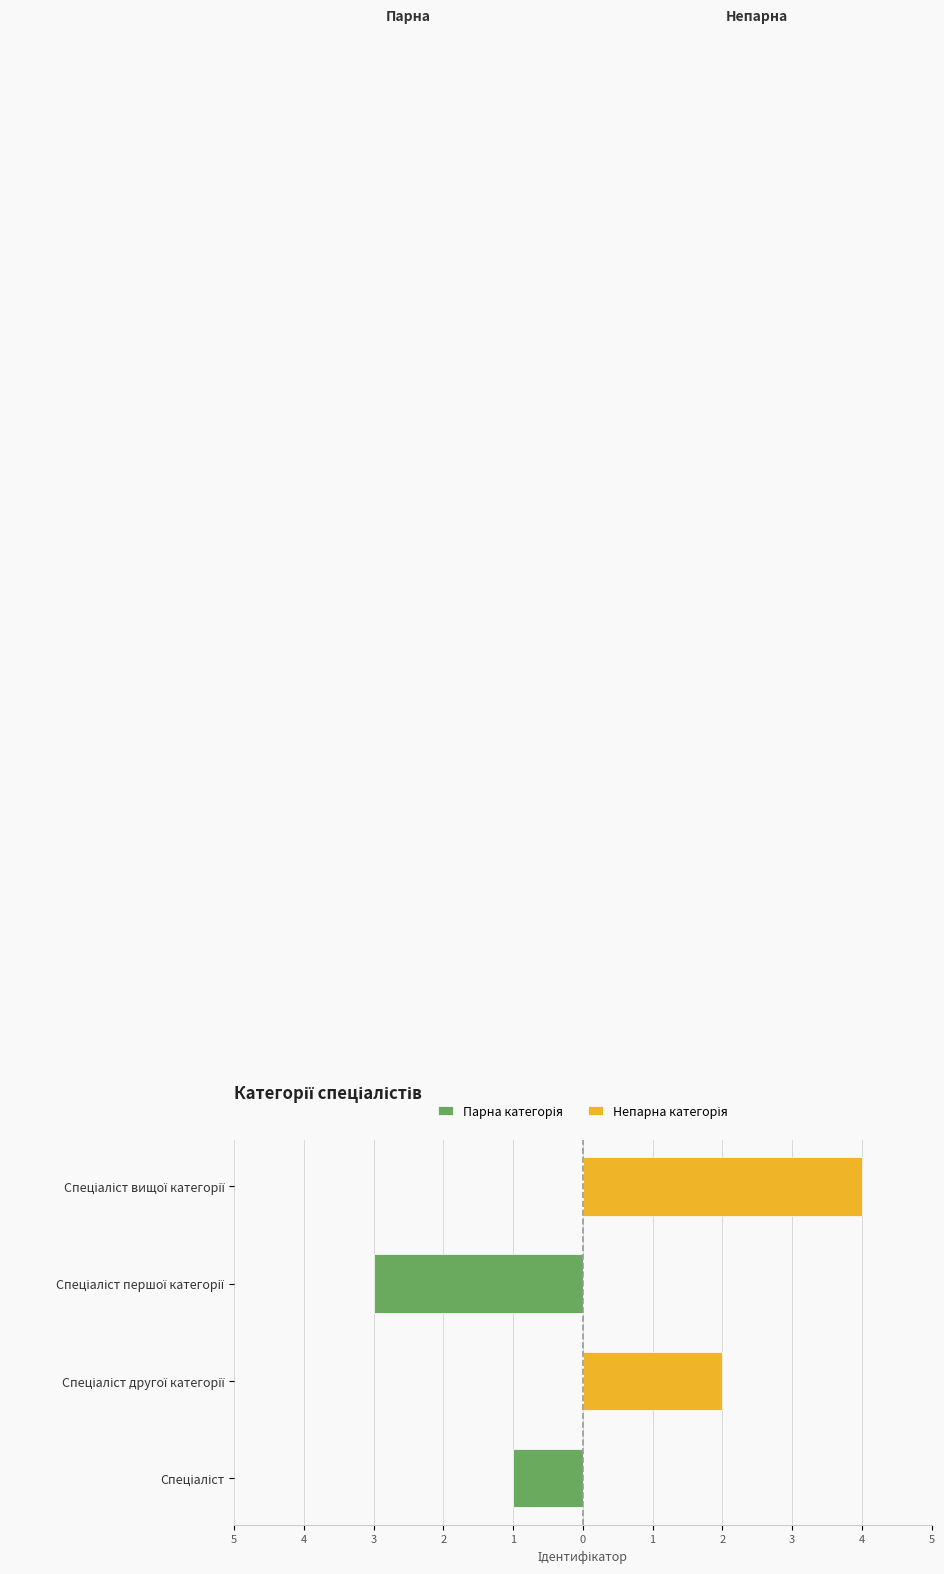

What is the difference between the Непарна категорія values at Спеціаліст вищої категорії and Спеціаліст другої категорії?

2